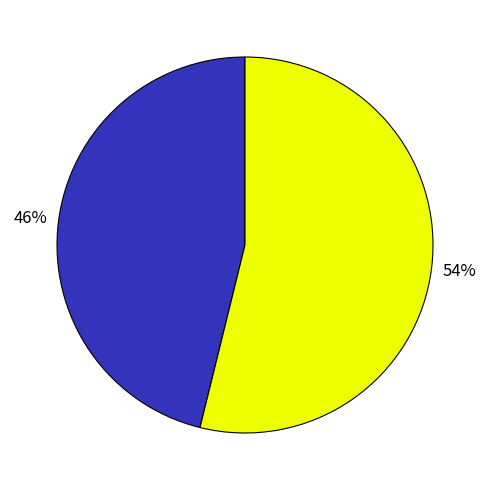

To the nearest percent, what is the average slice percentage?

50%